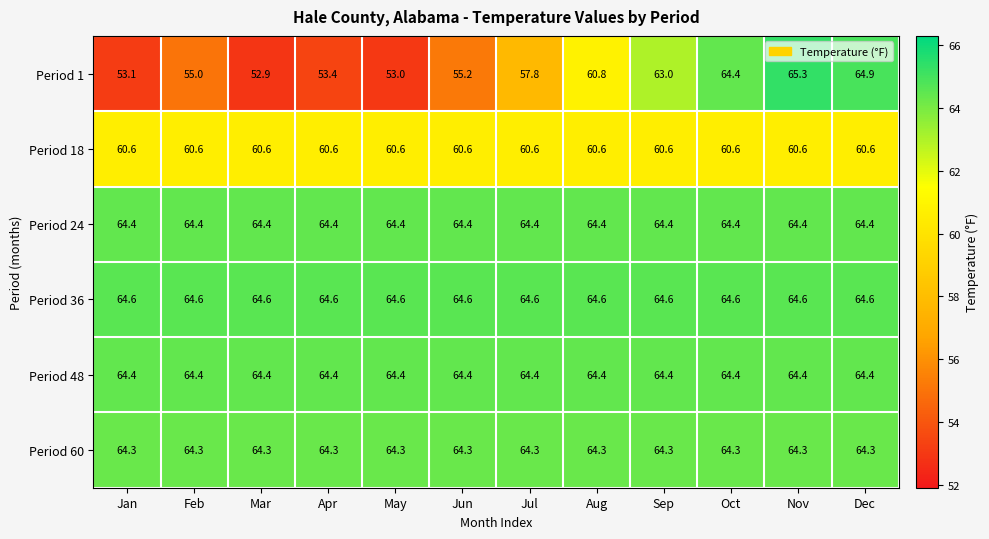

Which series has the largest total across all categories?

Period 36